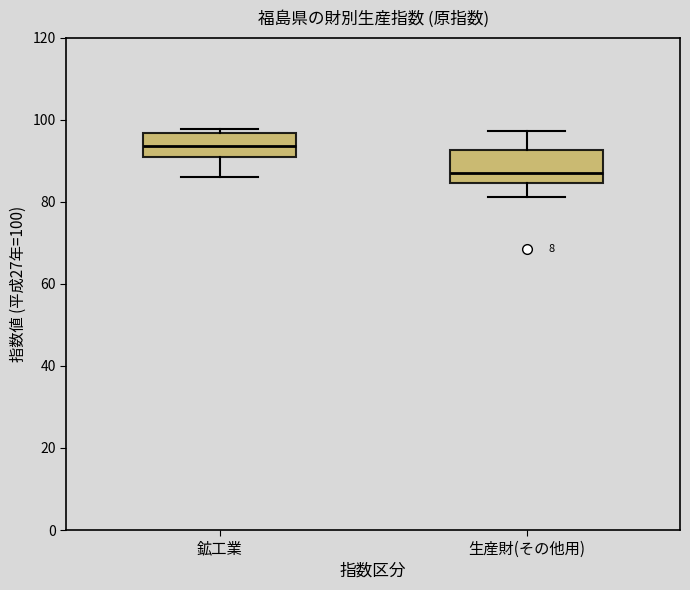

Which box has the highest median line?

鉱工業